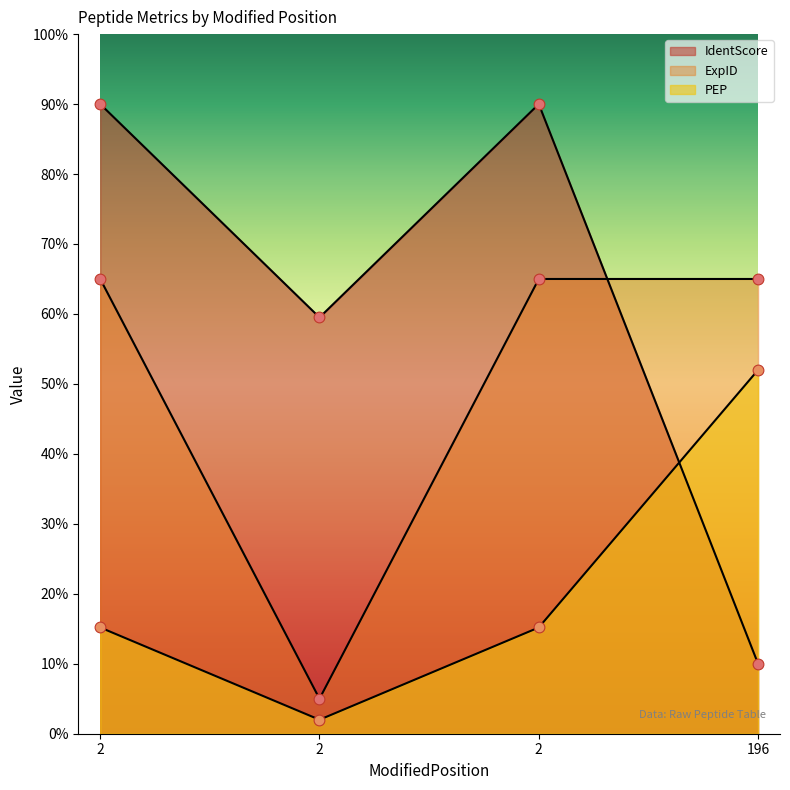

Which series has the largest total across all categories?

IdentScore